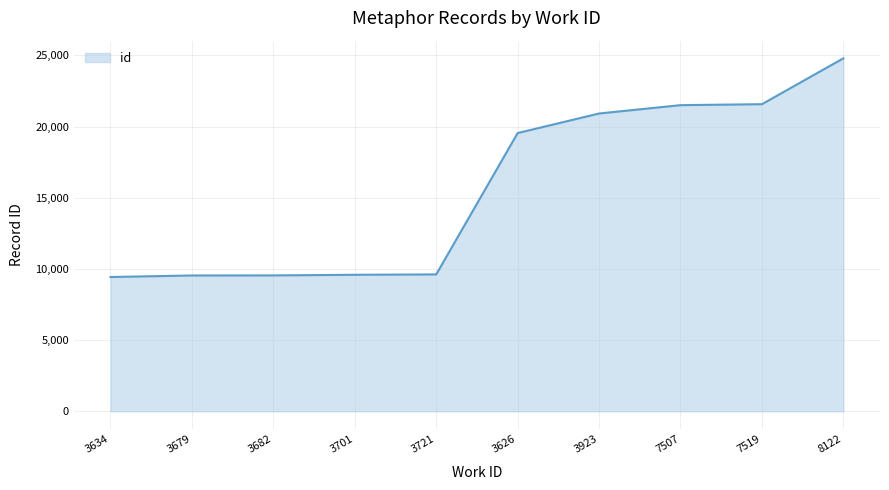

Which category has the highest value across all series?

8122